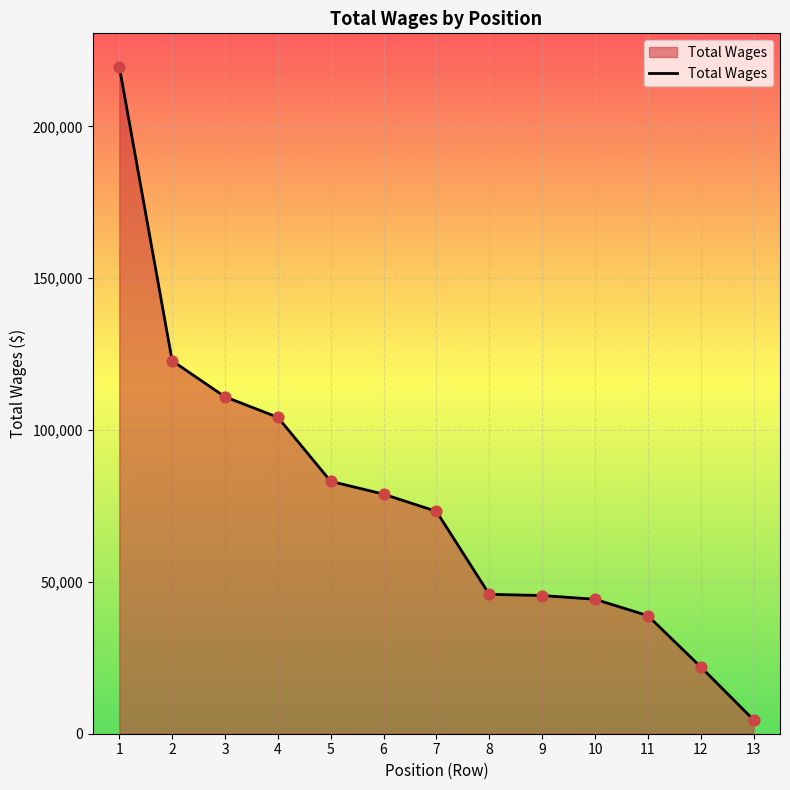

What is the ratio of the value at 1 to the value at 2?

1.8